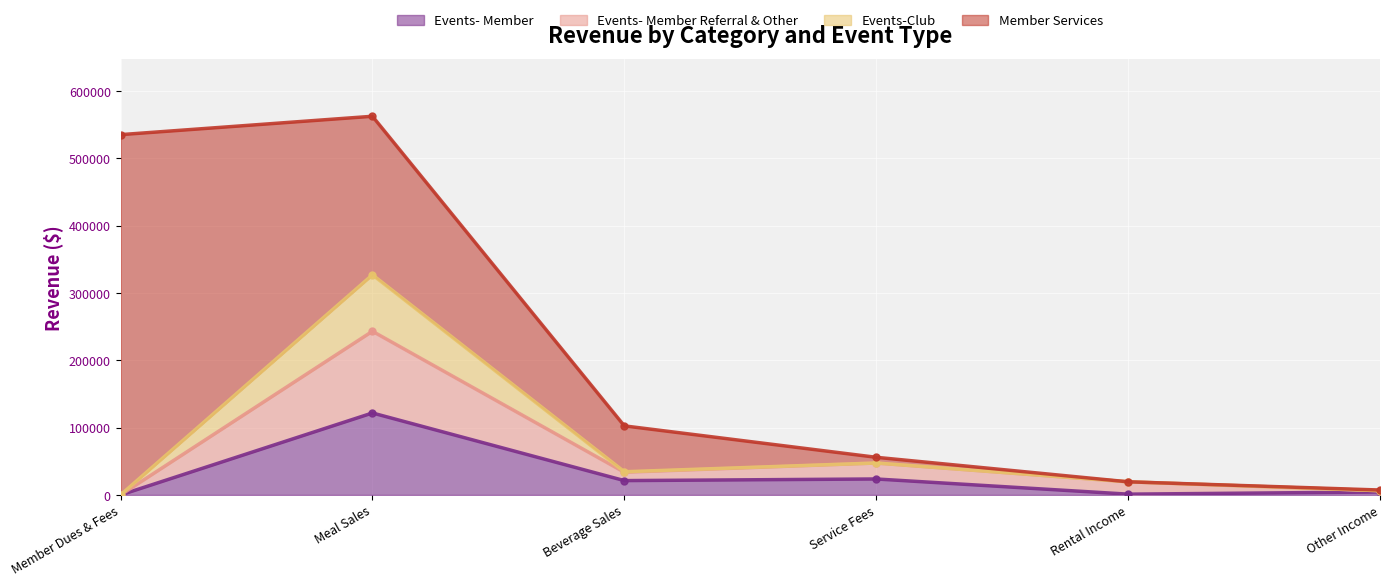

Is it true that Events- Member equals 21332 at Beverage Sales?

True